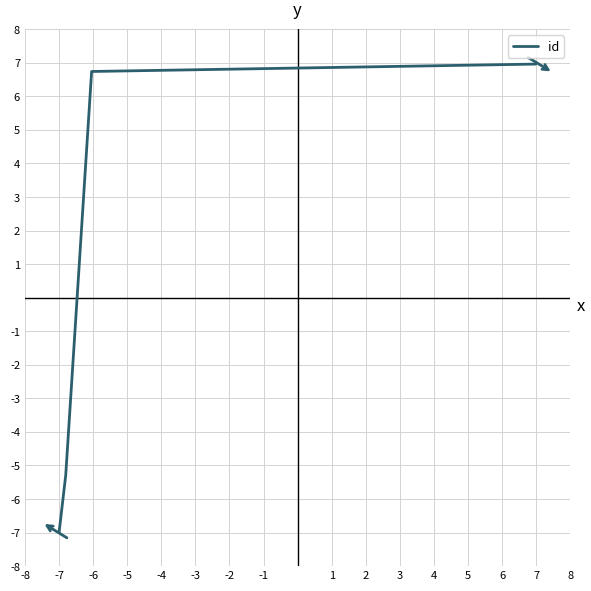

What is the maximum value shown in the chart?

7.0